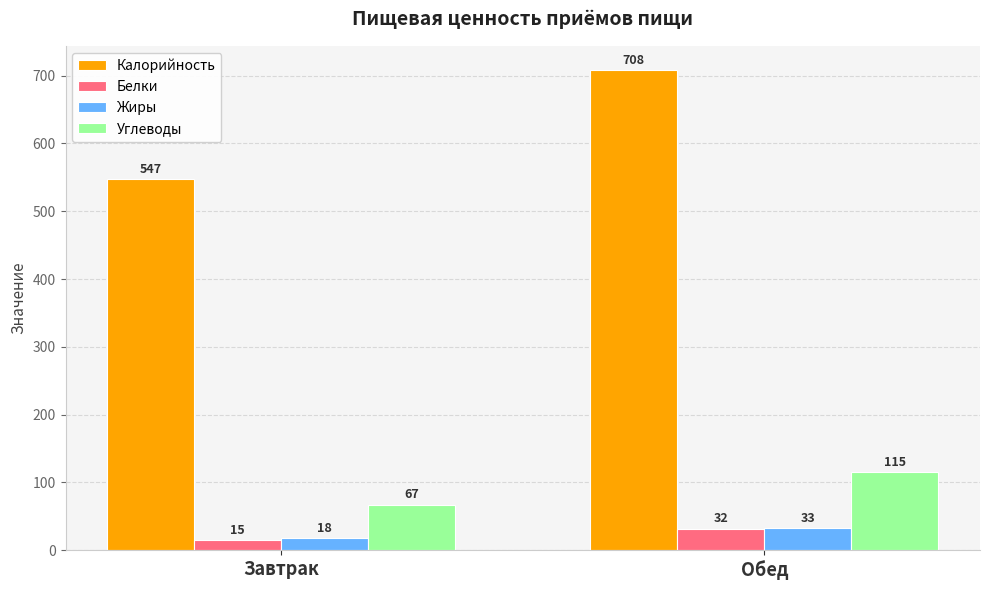

True or false: Углеводы has a value of 115 at Обед.

True